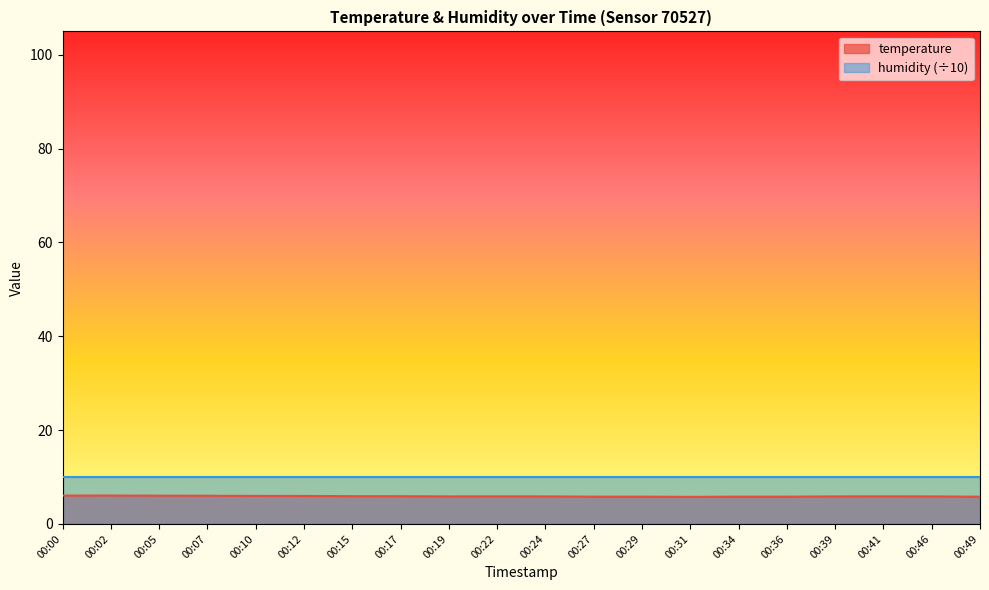

Count the number of data series in this chart.

2